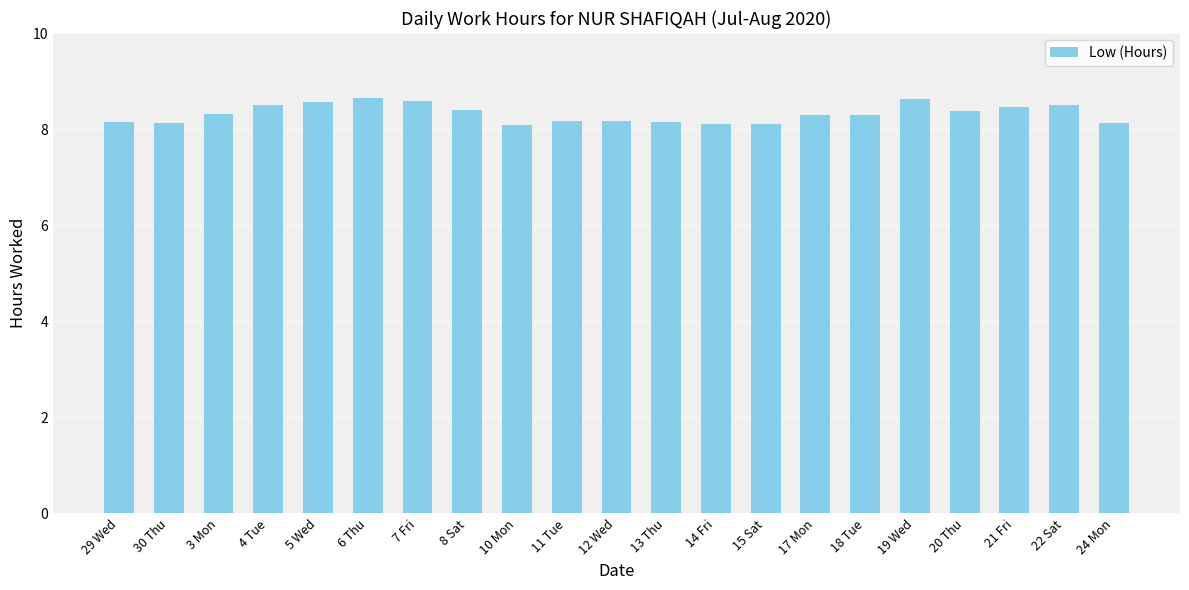

What is the average value?

8.3